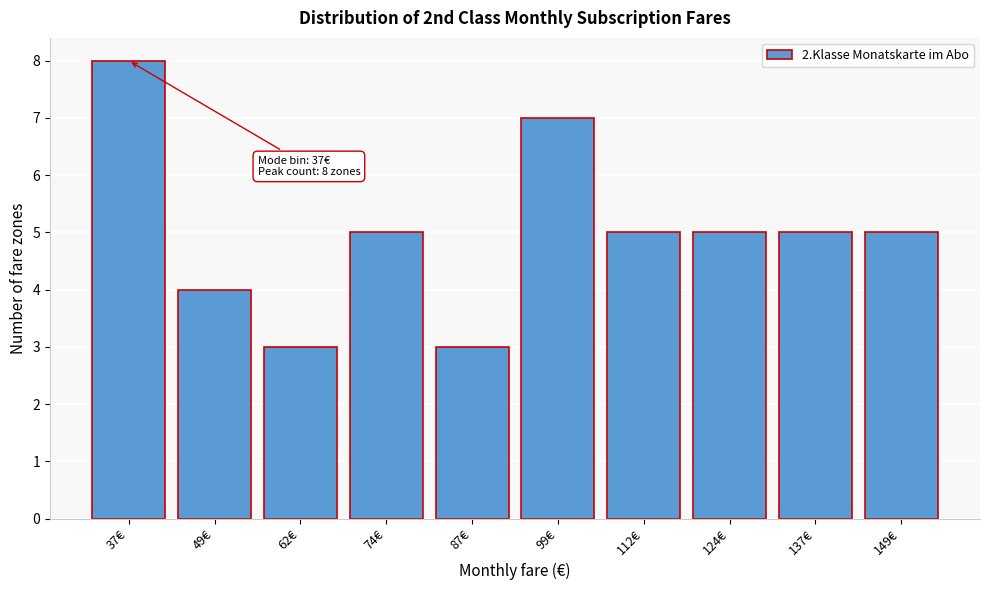

Reading left to right, extract all data points from this chart.

37€=8	49€=4	62€=3	74€=5	87€=3	99€=7	112€=5	124€=5	137€=5	149€=5